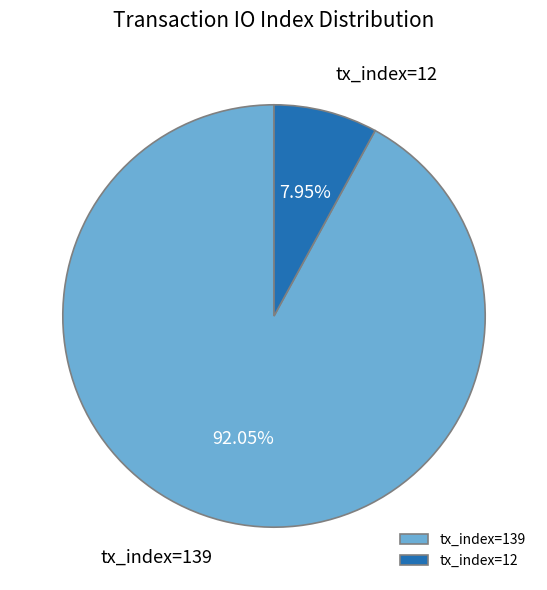

What is the majority slice?

tx_index=139